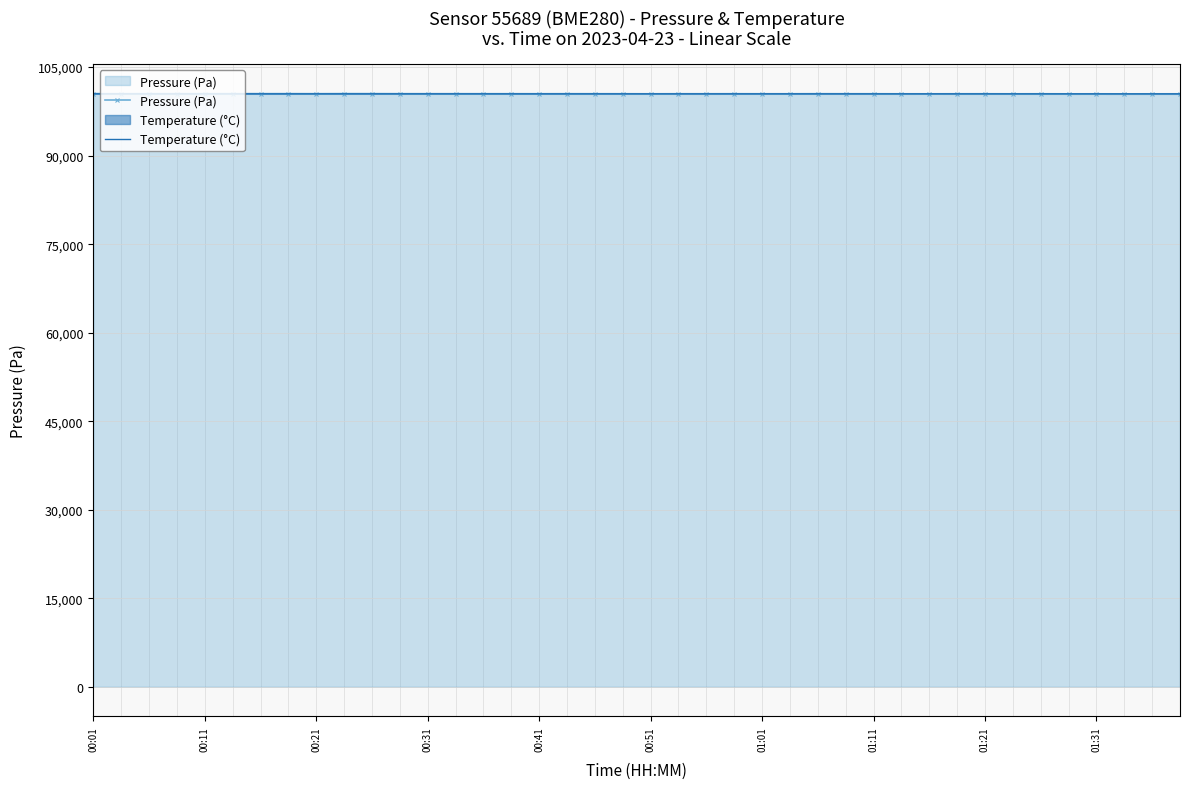

Is it true that Temperature (°C) equals 100476.4 at 33?

True